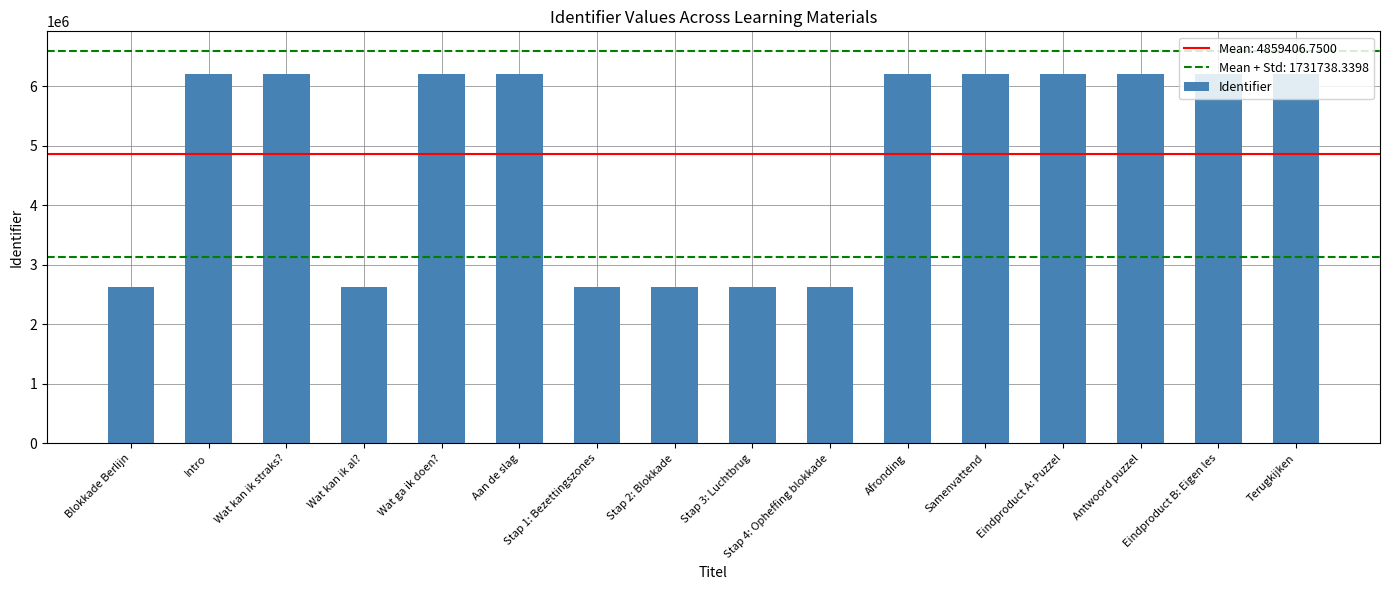

What is the average value?

4859407